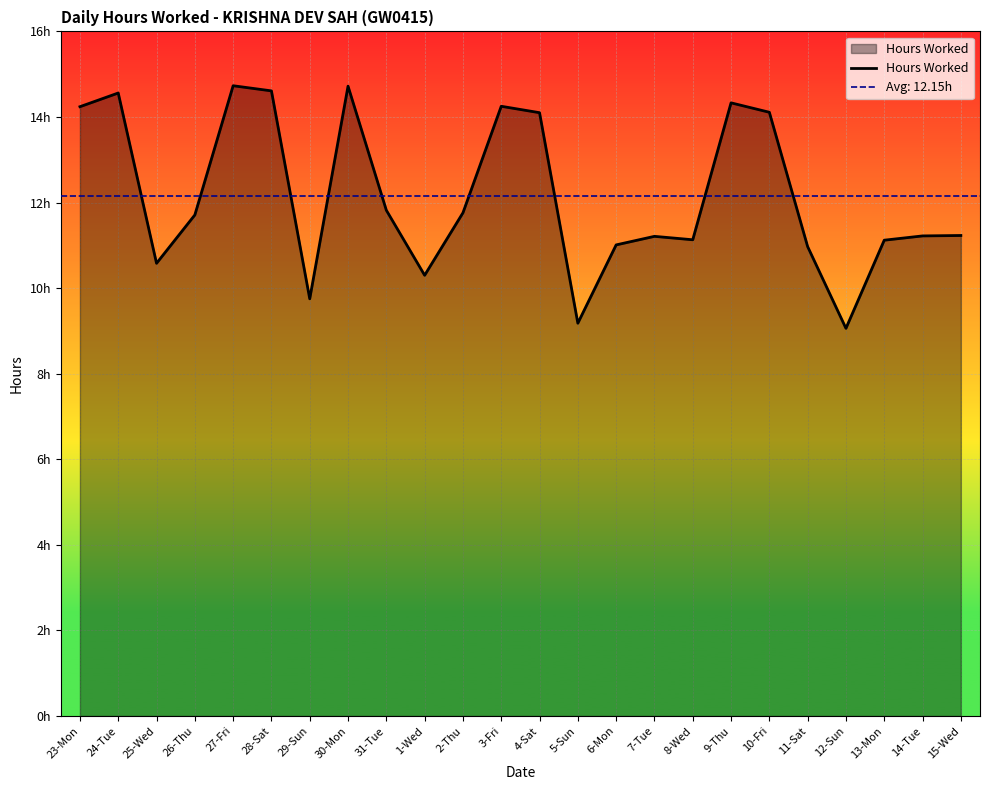

Reading left to right, list all the values displayed in this chart.

14.2	14.6	10.6	11.7	14.7	14.6	9.8	14.7	11.8	10.3	11.8	14.2	14.1	9.2	11.0	11.2	11.1	14.3	14.1	11.0	9.1	11.1	11.2	11.2